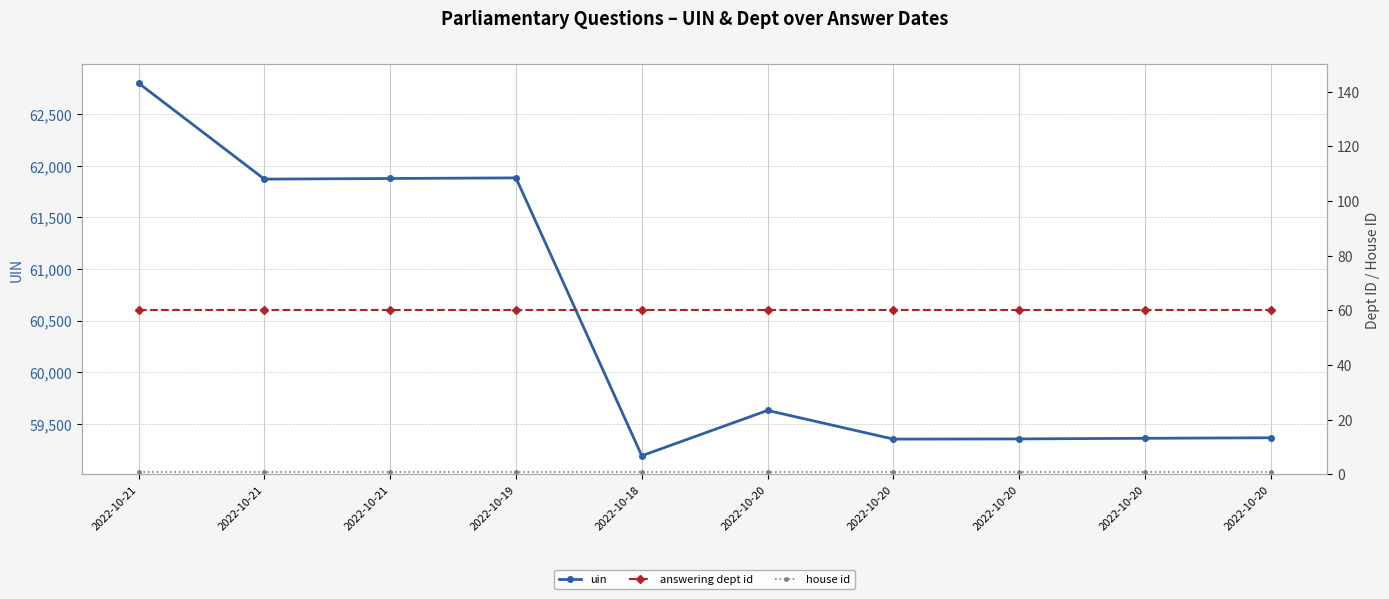

How many lines are shown in the chart?

3